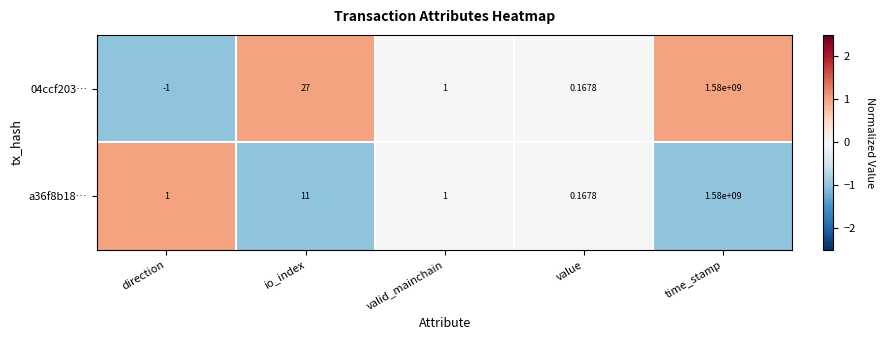

At which category is the sum across all series the highest?

time_stamp